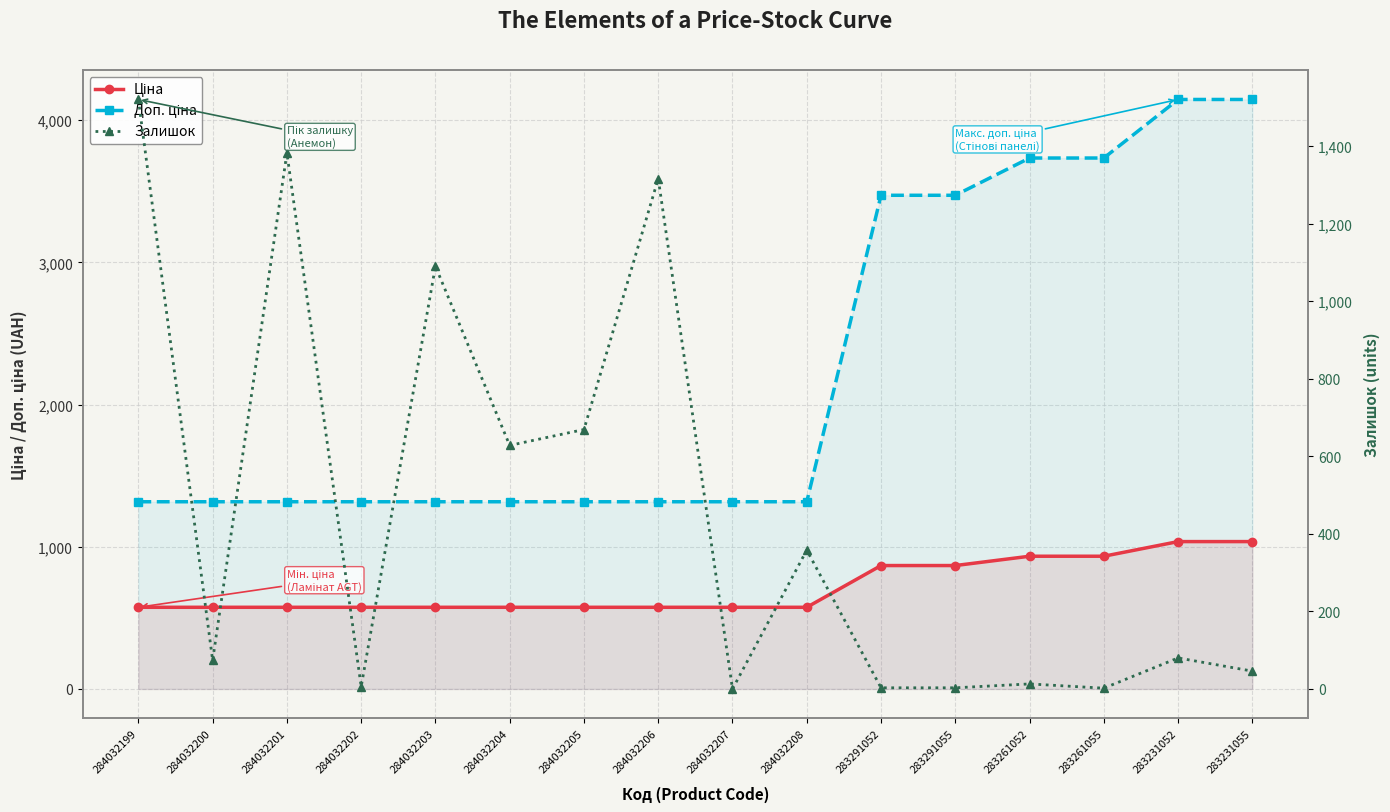

What is the sum of all Доп. ціна values?

35871.3